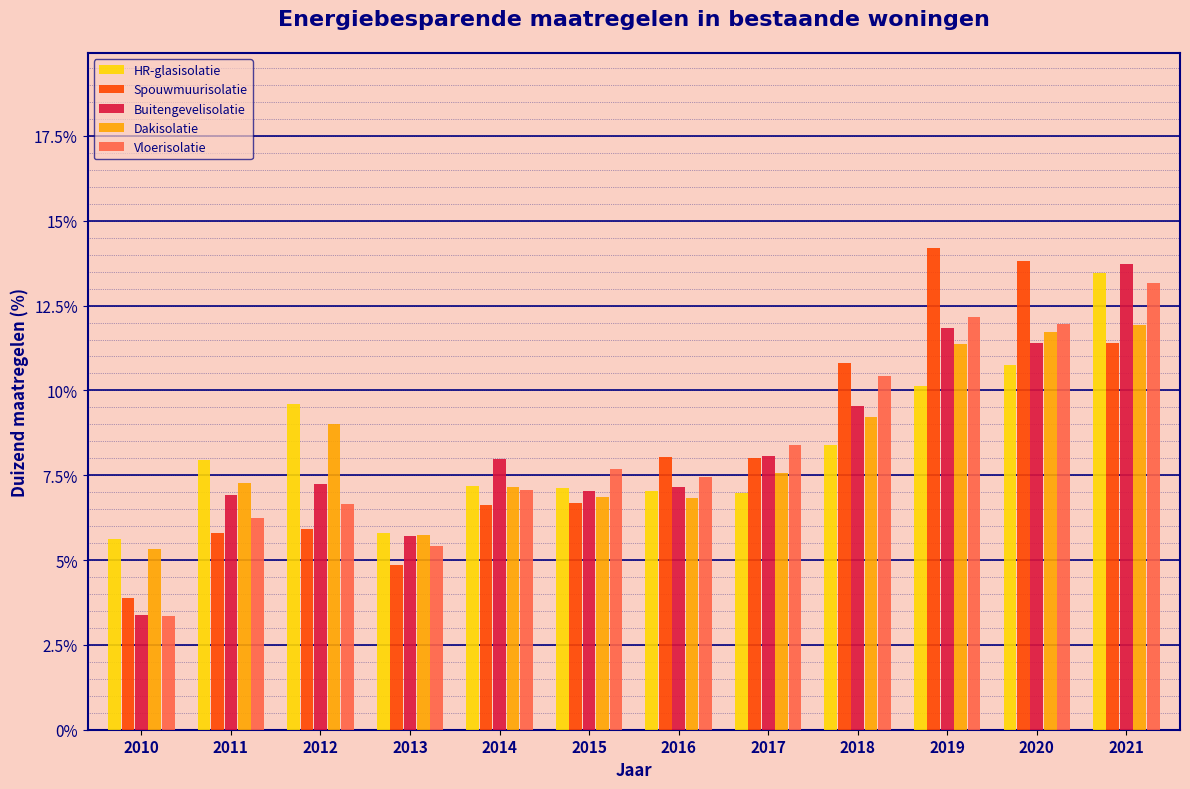

The value of Dakisolatie at 2012 is 4.8. True or false?

False